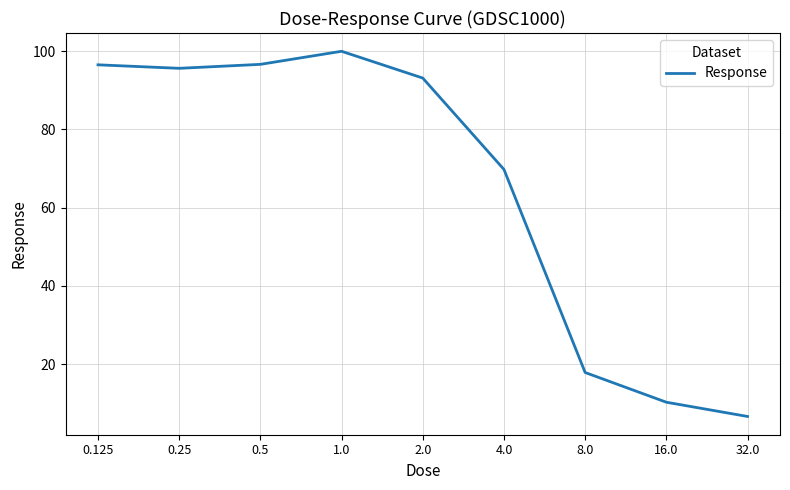

What is the greatest value displayed?

100.0